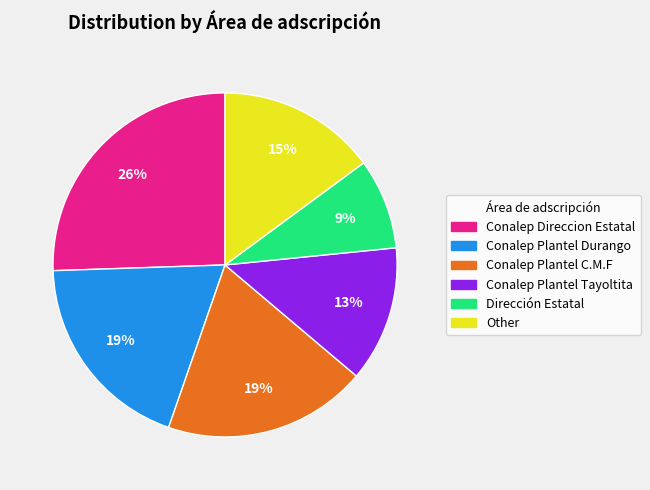

Which slice is the largest?

Conalep Direccion Estatal